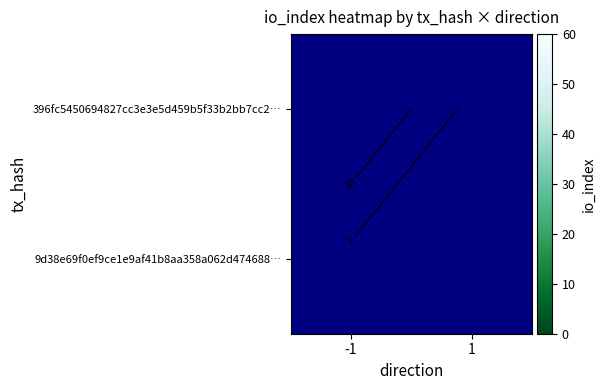

List the series in order of their peak value, lowest first.

9d38e69f0ef9ce1e9af41b8aa358a062d474688…, 396fc5450694827cc3e3e5d459b5f33b2bb7cc2…